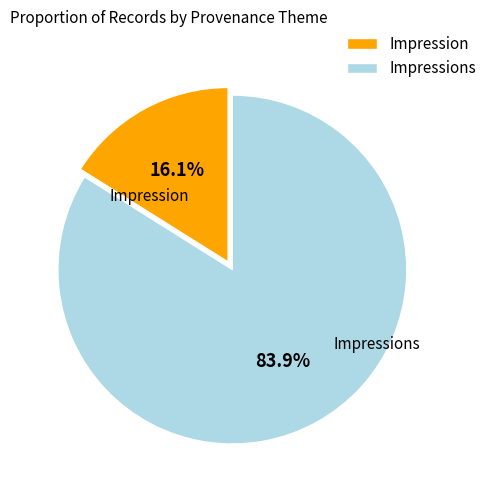

What percentage is NOT represented by Impressions?

16.1%